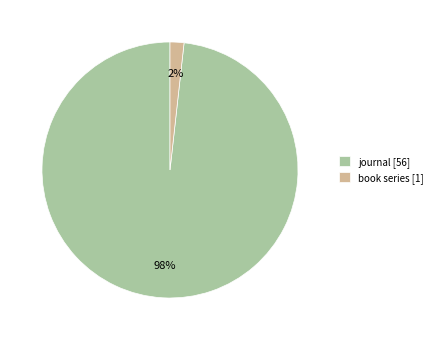

How many segments does this pie chart have?

2